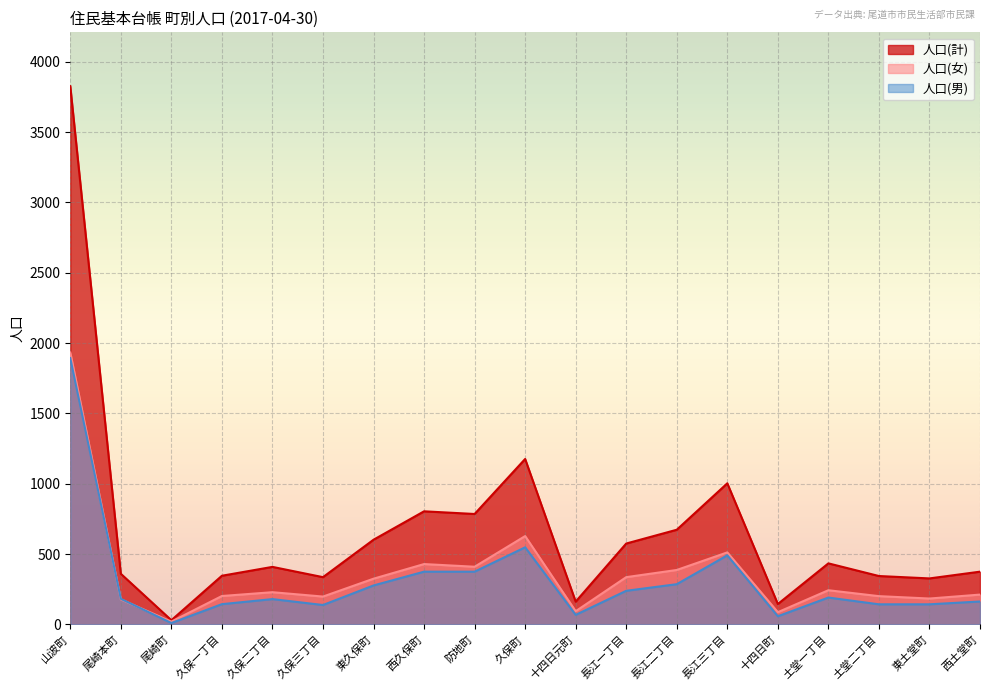

List the series in order of their peak value, highest first.

人口(計), 人口(女), 人口(男)